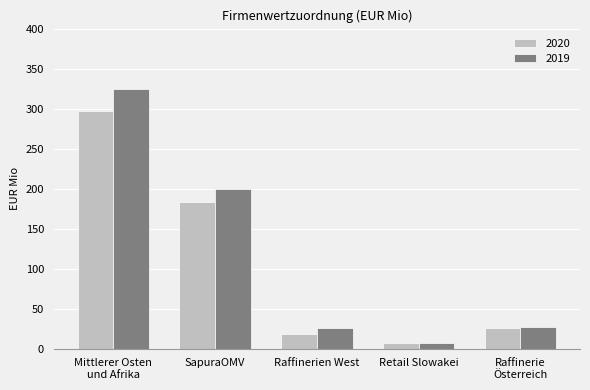

True or false: 2019 has a value of 344 at SapuraOMV.

False